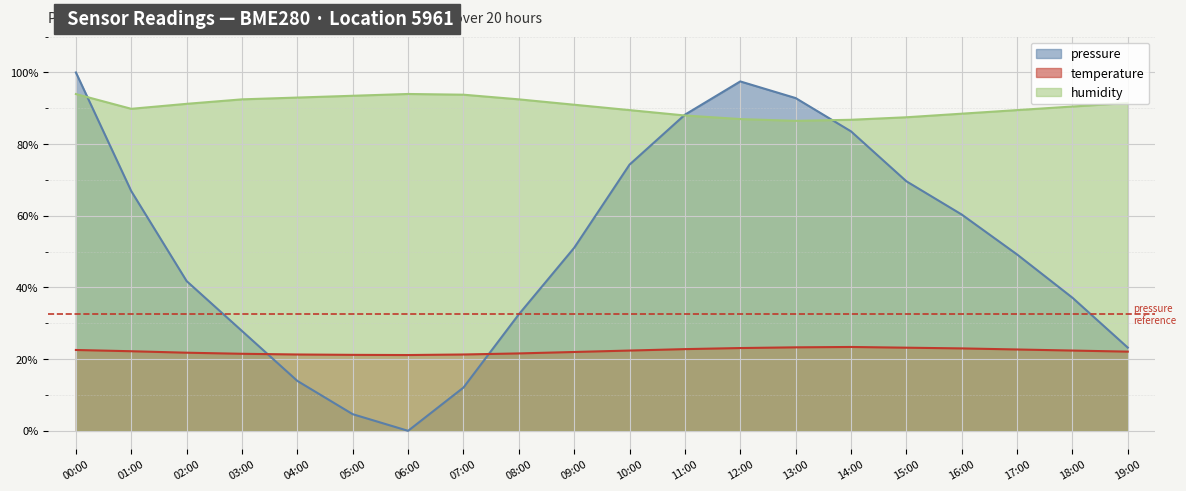

Is it true that temperature equals 13.9 at 07:00?

False